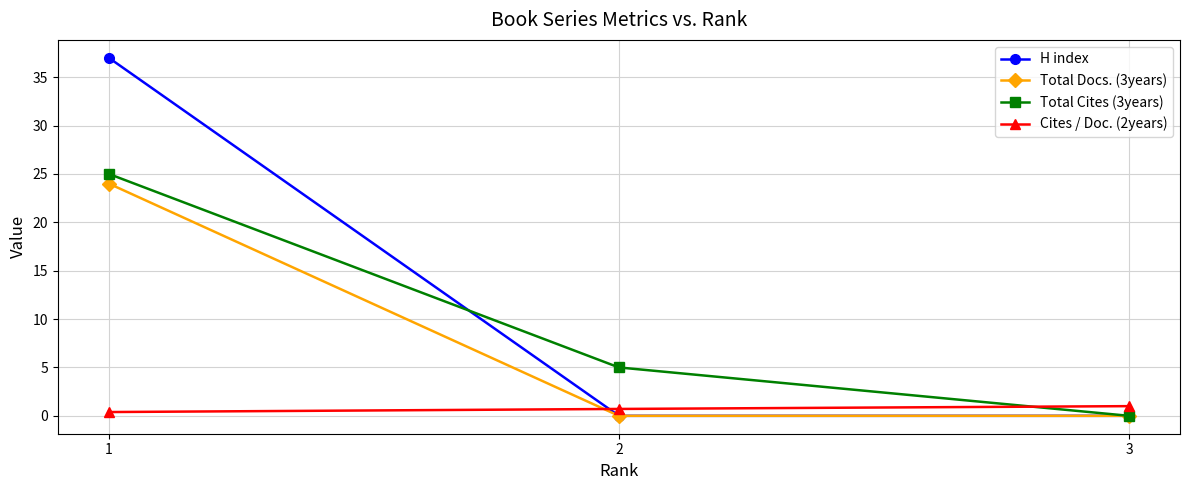

What is the value of the Total Docs. (3years) point at the 3rd from the left?

0.0